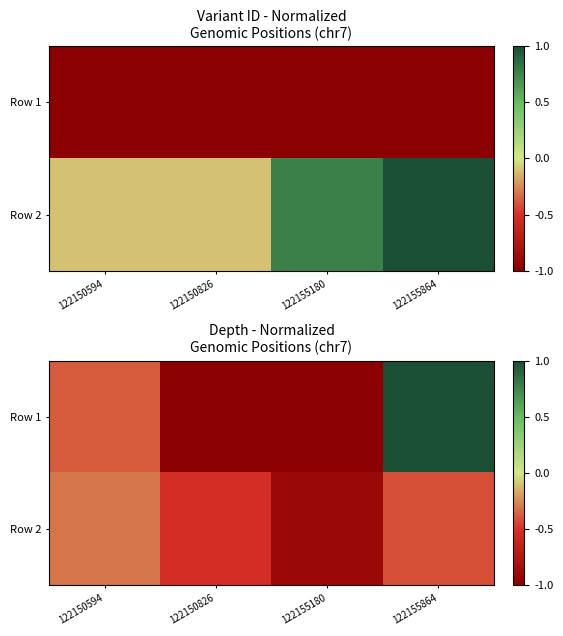

Is the value of Row 2 at 122155864 greater than the value of Row 1 at 122150594?

No